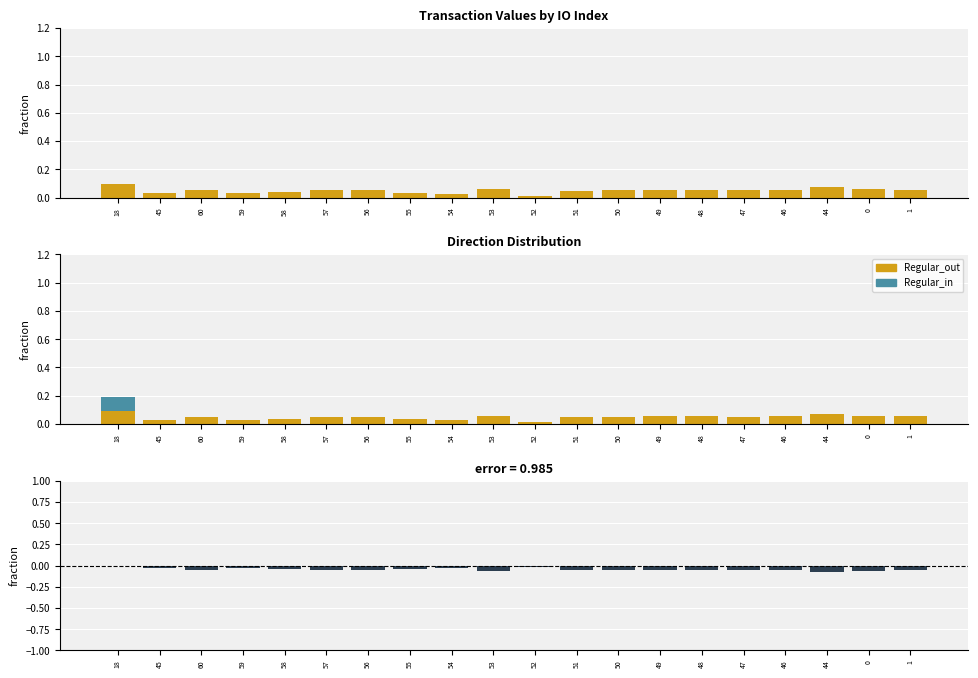

Reading left to right, transcribe all the data shown in this chart.

Regular_out: 0.1	0.0	0.1	0.0	0.0	0.1	0.1	0.0	0.0	0.1	0.0	0.1	0.1	0.1	0.1	0.1	0.1	0.1	0.1	0.1
Regular_in: 0.1	0.0	0.0	0.0	0.0	0.0	0.0	0.0	0.0	0.0	0.0	0.0	0.0	0.0	0.0	0.0	0.0	0.0	0.0	0.0
diff: 0.0	-0.0	-0.1	-0.0	-0.0	-0.1	-0.1	-0.0	-0.0	-0.1	-0.0	-0.1	-0.1	-0.1	-0.1	-0.1	-0.1	-0.1	-0.1	-0.1